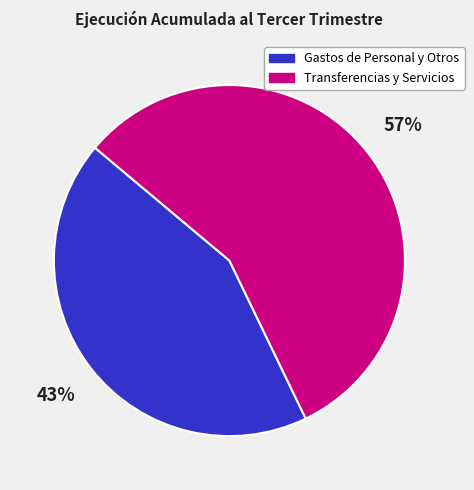

True or false: Transferencias y Servicios accounts for 57% of the total.

True